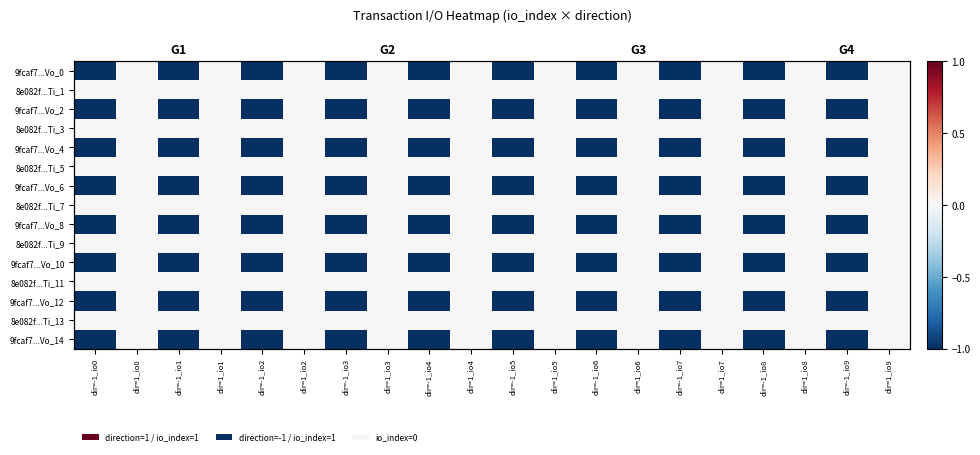

What is the total value across all series at dir=-1_io2?

-8